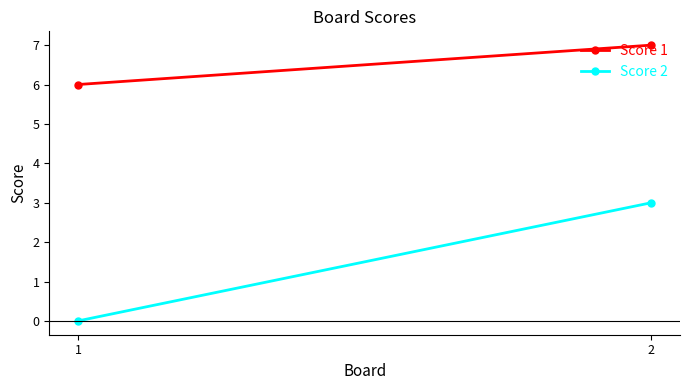

What is the highest value of the Score 2 series?

3